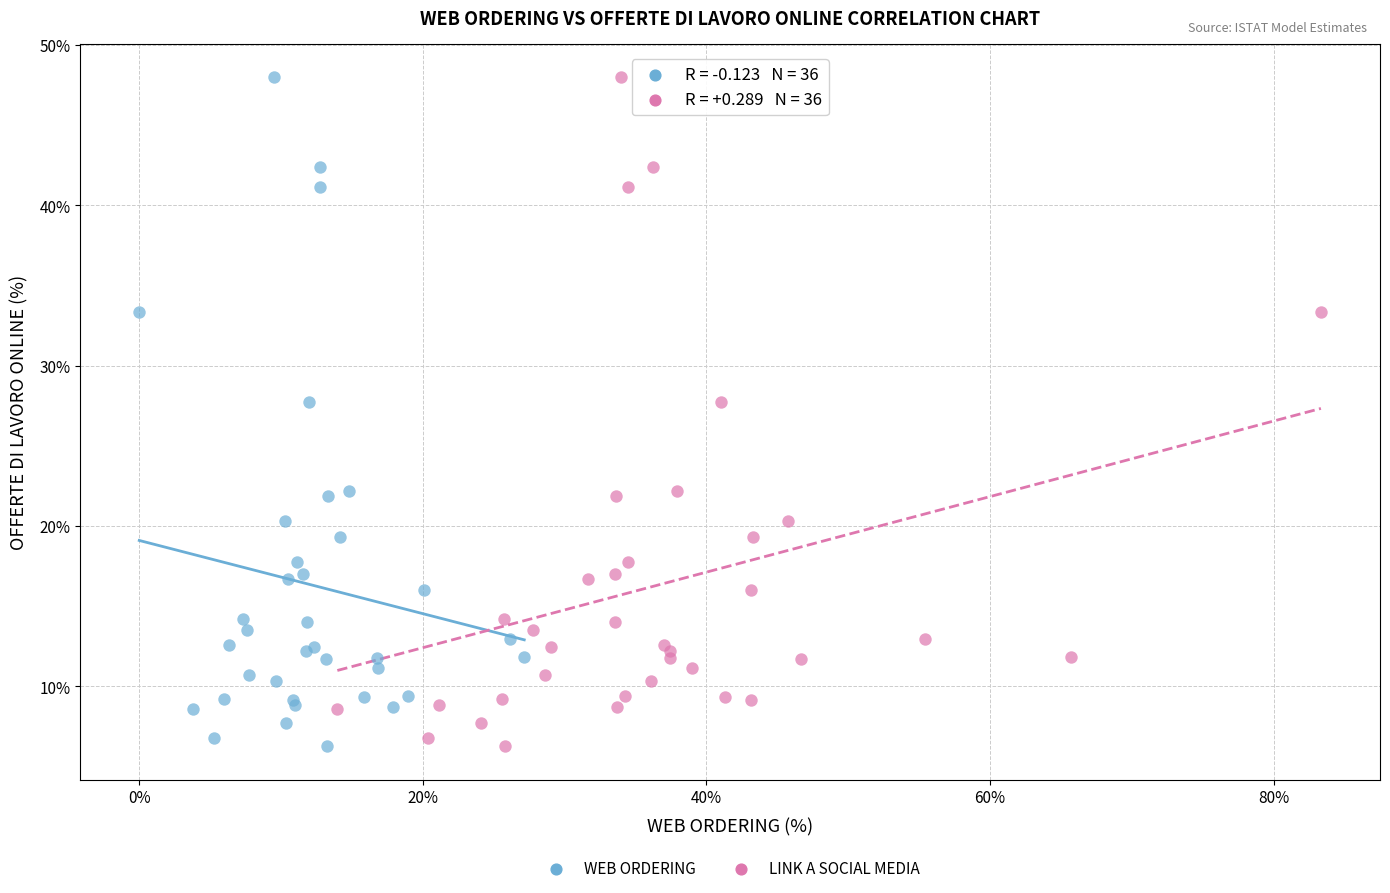

What are all the series names shown in the legend?

WEB ORDERING, LINK A SOCIAL MEDIA